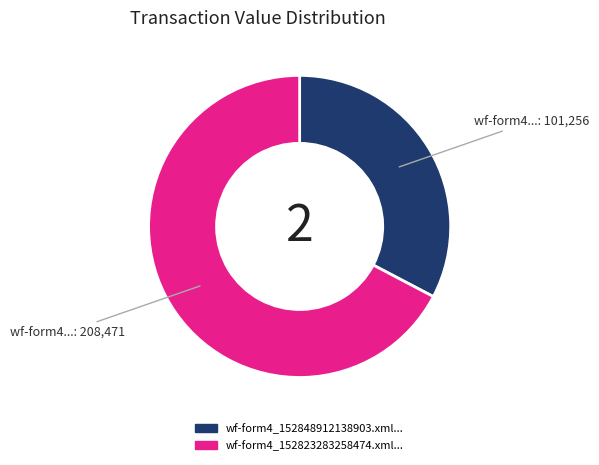

Does any single category account for the majority?

Yes